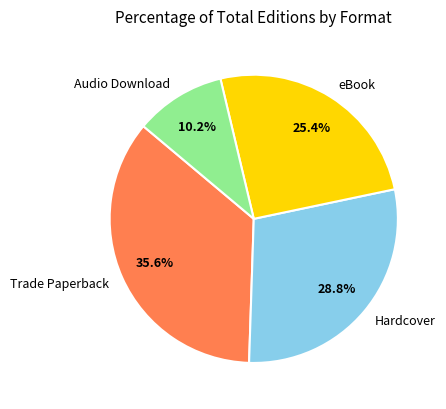

Between Hardcover and Trade Paperback, which is larger?

Trade Paperback